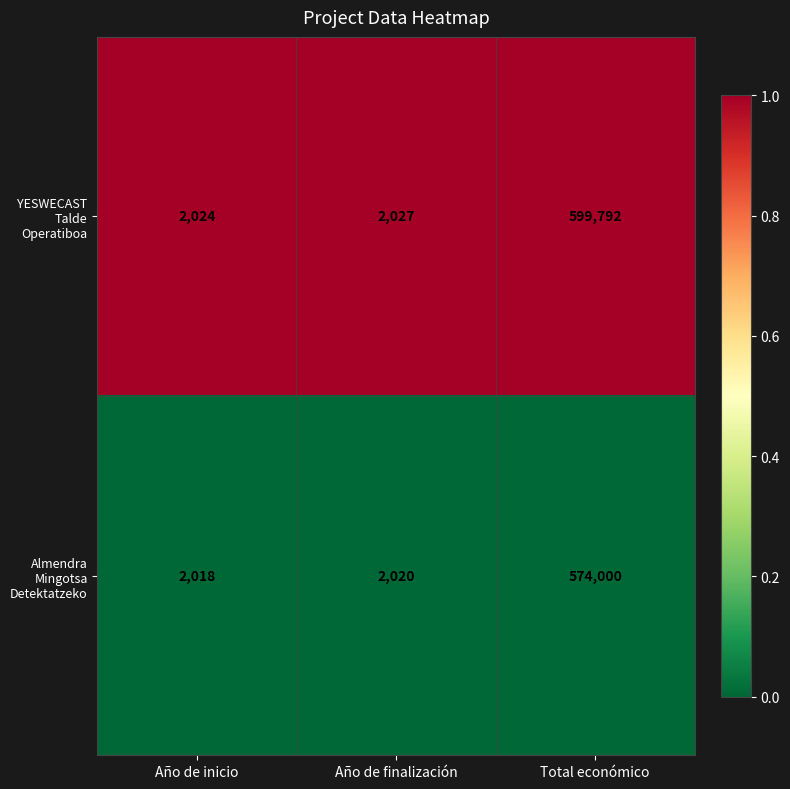

Is the value of YESWECAST Talde Operatiboa at Año de inicio greater than the value of Almendra Mingotsa Detektatzeko at Año de finalización?

Yes